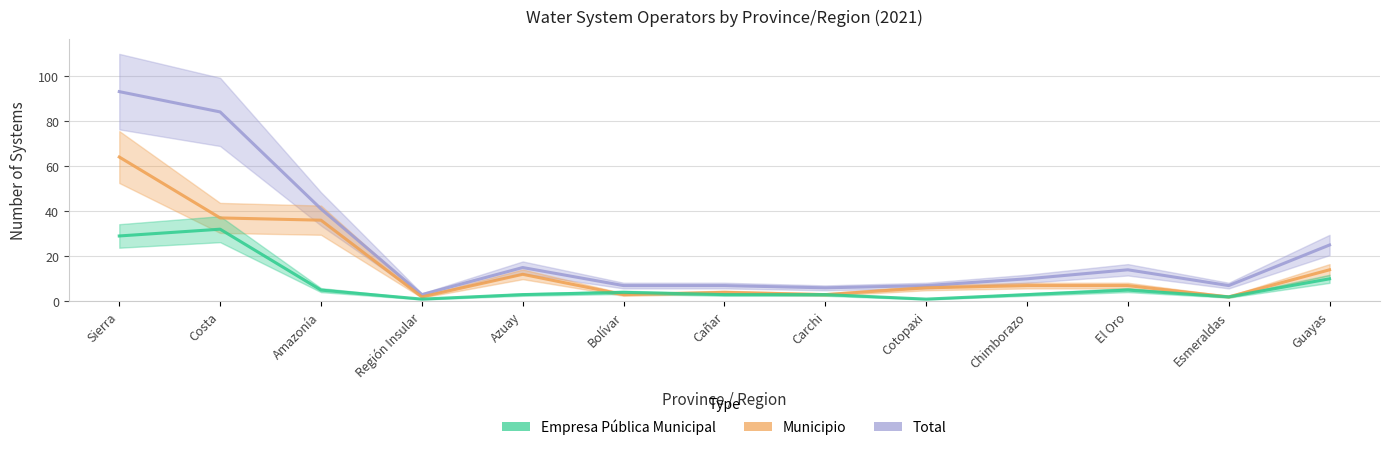

At which label does Total reach its peak?

Sierra